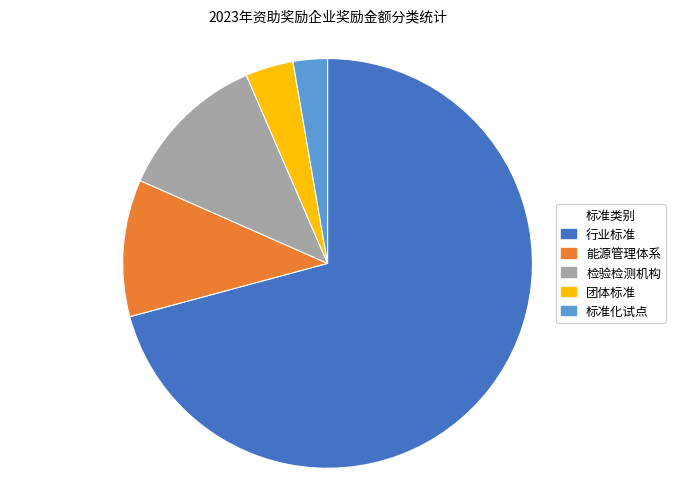

What is the ratio of the value at 团体标准 to the value at 检验检测机构?

0.3